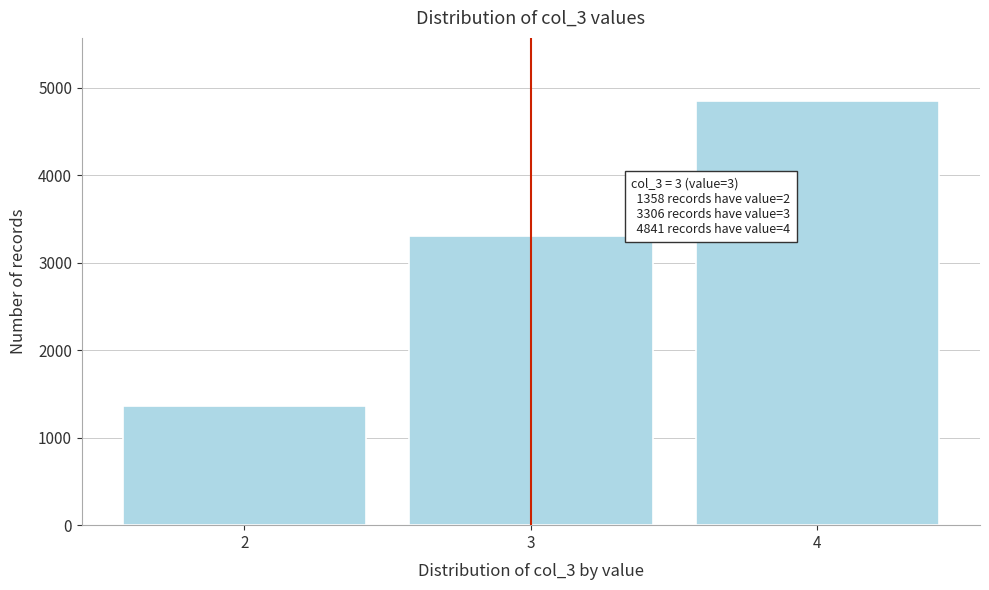

Which range on the x-axis has the tallest bar?

3.5 to 4.5